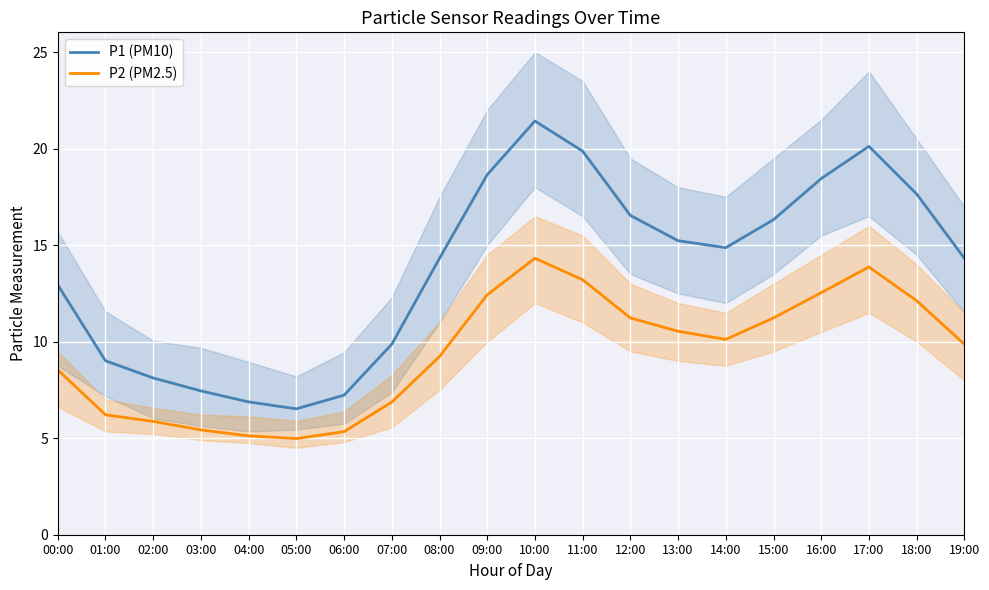

What are all the series names shown in the legend?

P1 (PM10), P2 (PM2.5)